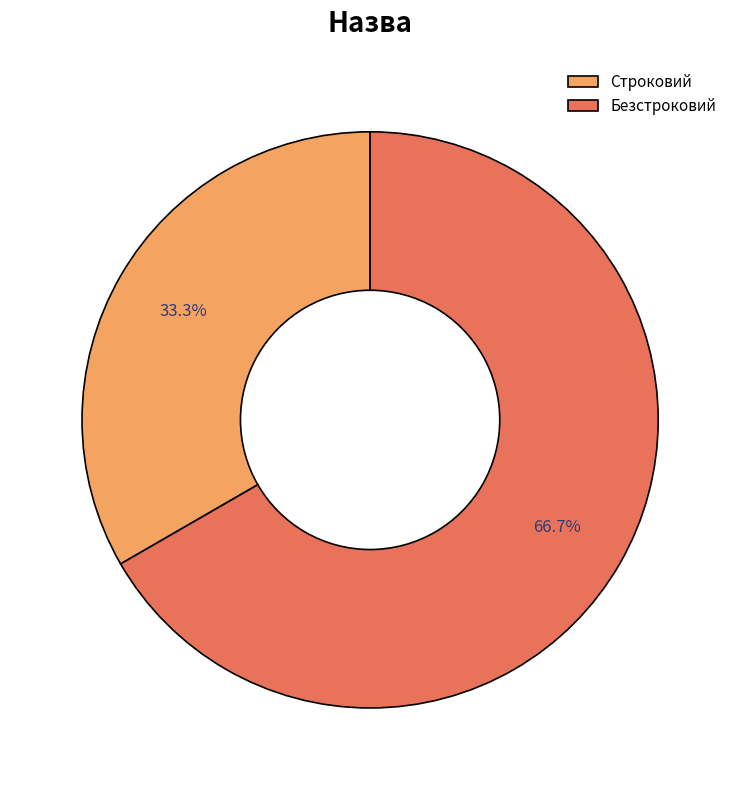

Rank the categories by value from highest to lowest.

Безстроковий, Строковий